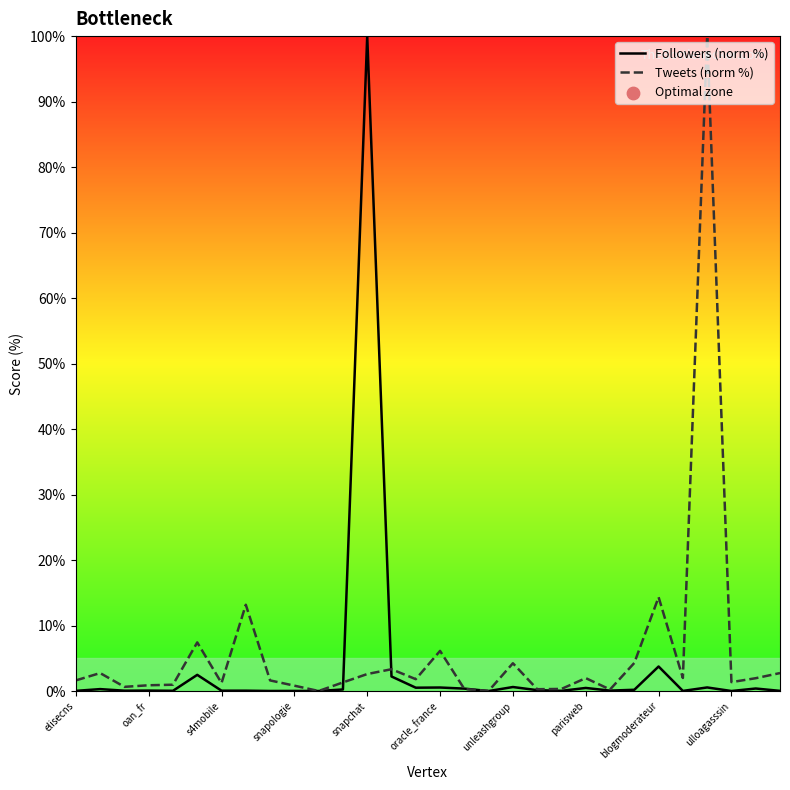

At how many categories does at least one series exceed 99?

2